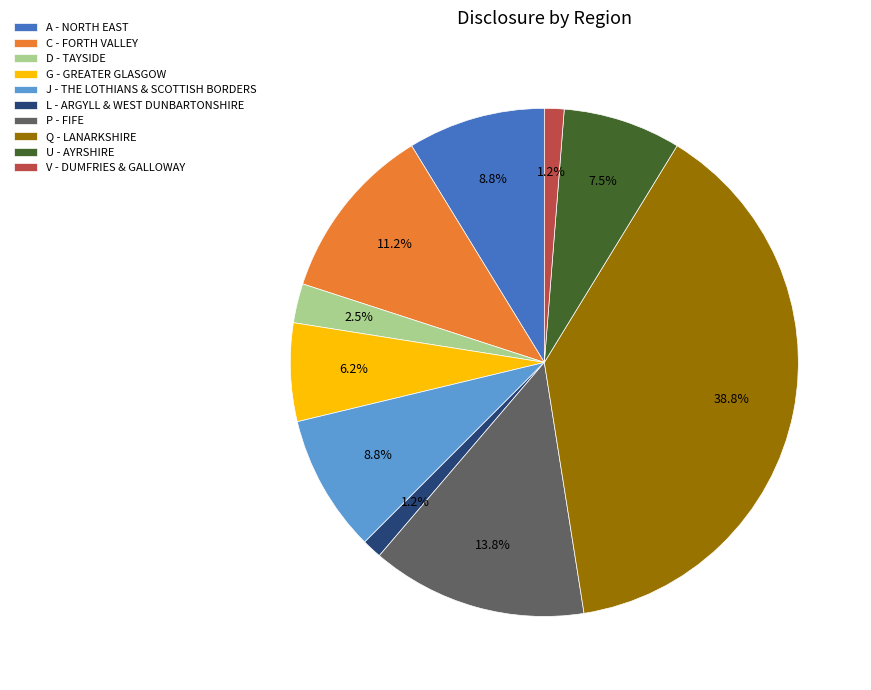

Is there a majority slice in this chart?

No